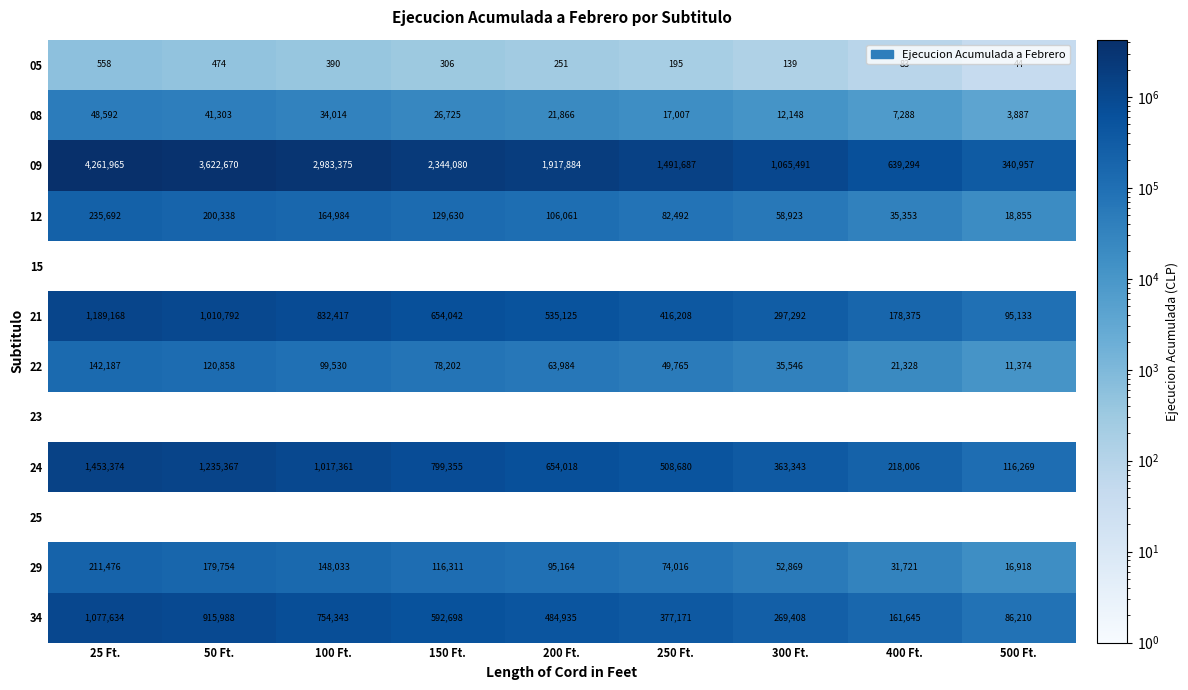

Which category has the highest value in the 12 series?

25 Ft.